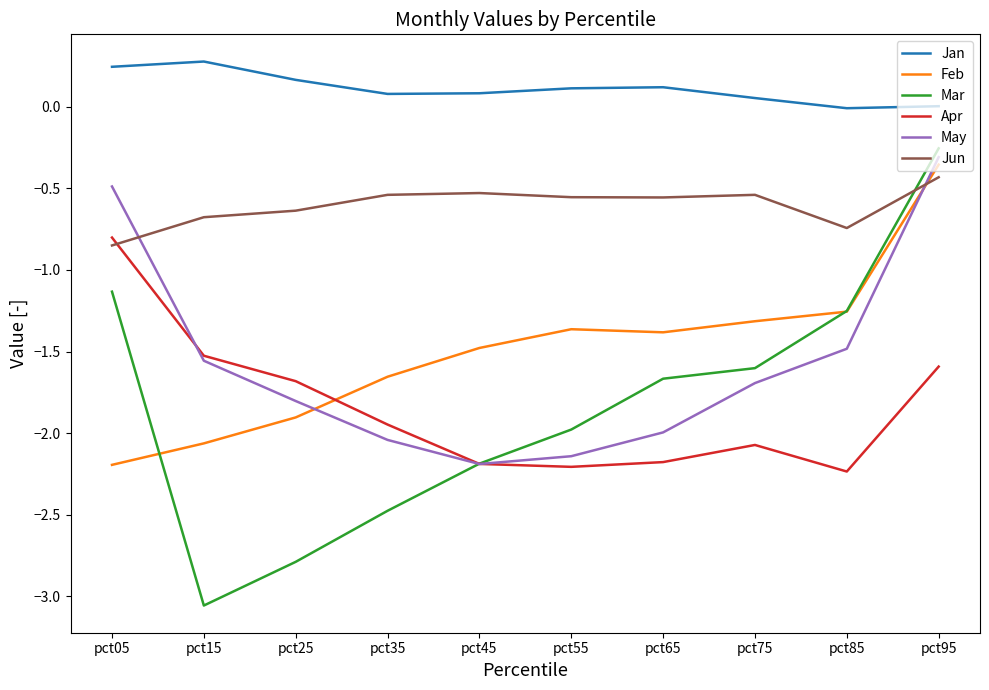

True or false: Mar has a value of -2.2 at pct45.

True